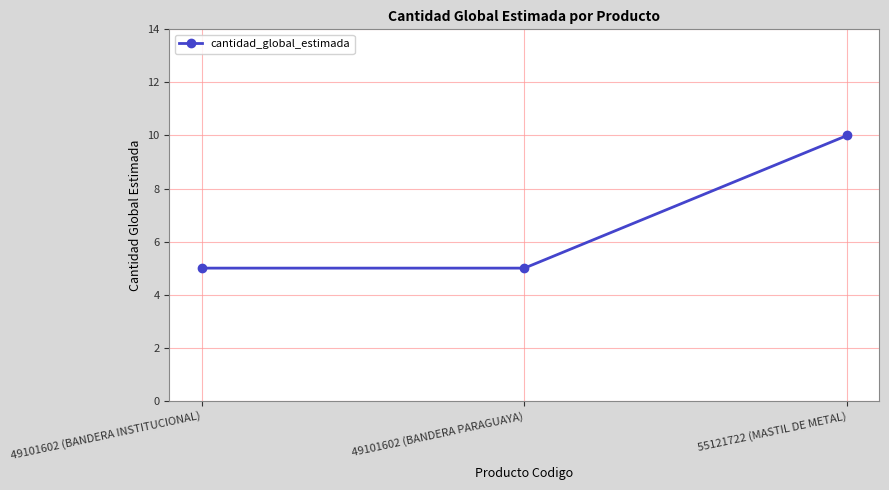

What is the maximum value shown in the chart?

10